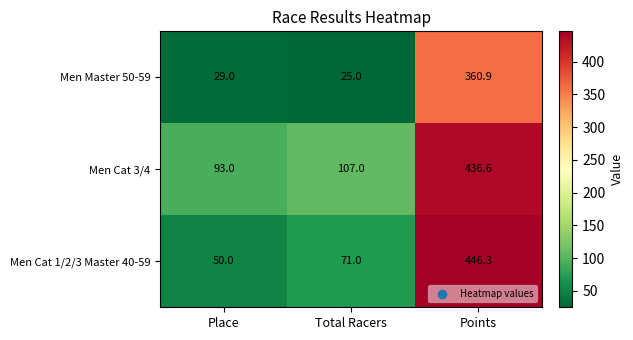

What is the difference between the second highest and minimum values in the Men Cat 3/4 series?

14.0